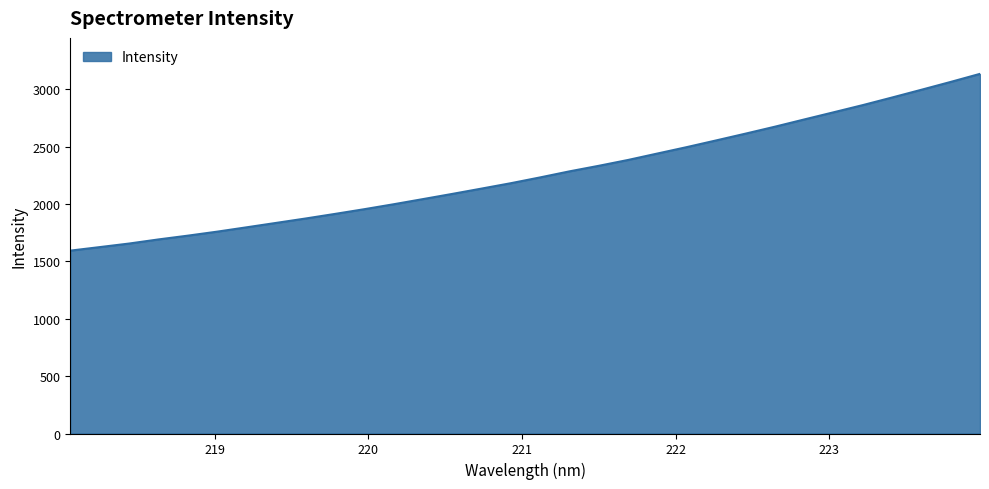

How many values are below 2230?

16